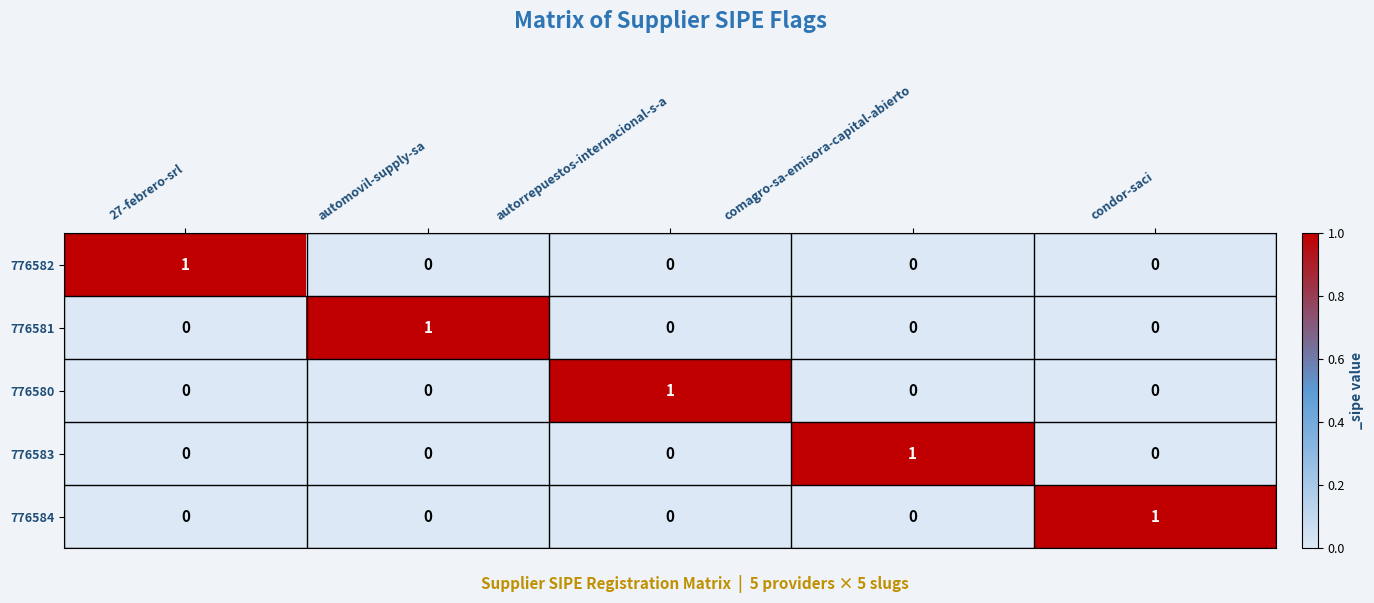

The 776582 series shows 2 at 27-febrero-srl. True or false?

False